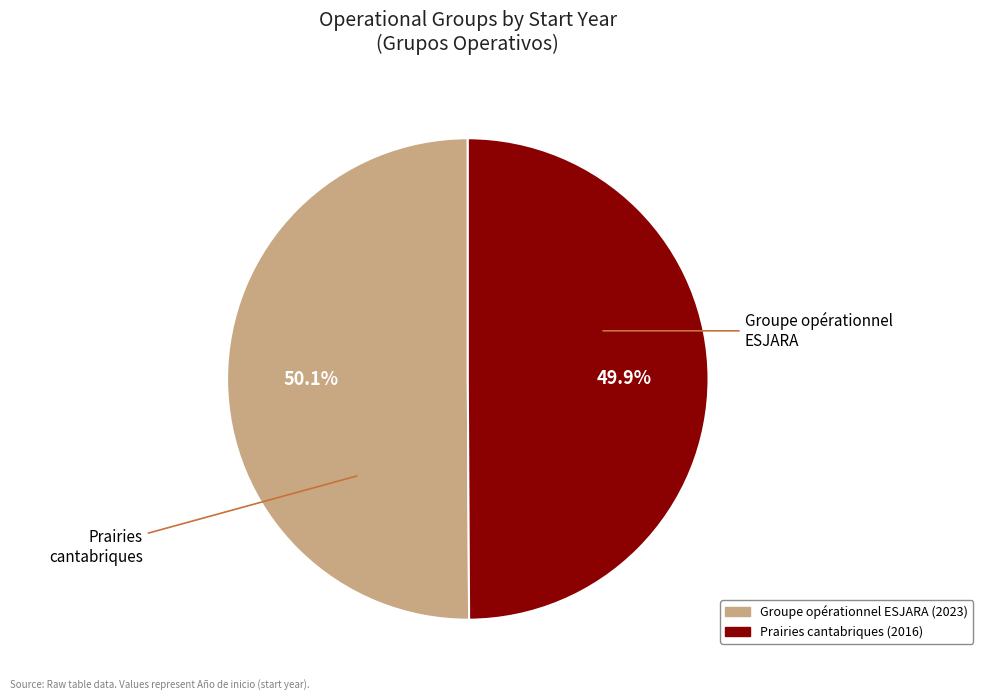

Combined, do Prairies cantabriques and Groupe opérationnel ESJARA account for over 50%?

Yes